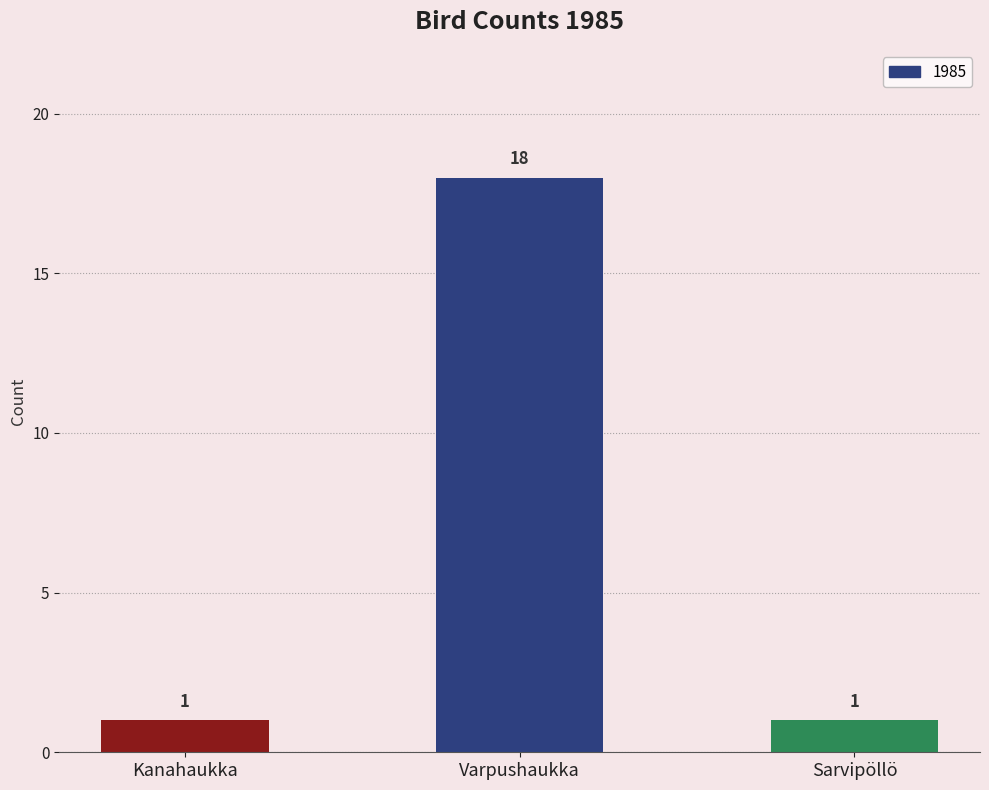

The value at Kanahaukka is 1. True or false?

True